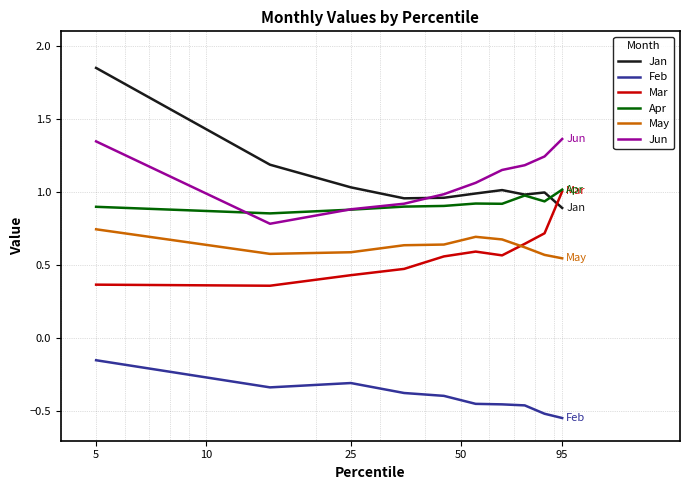

True or false: May and Feb cross at least once.

False